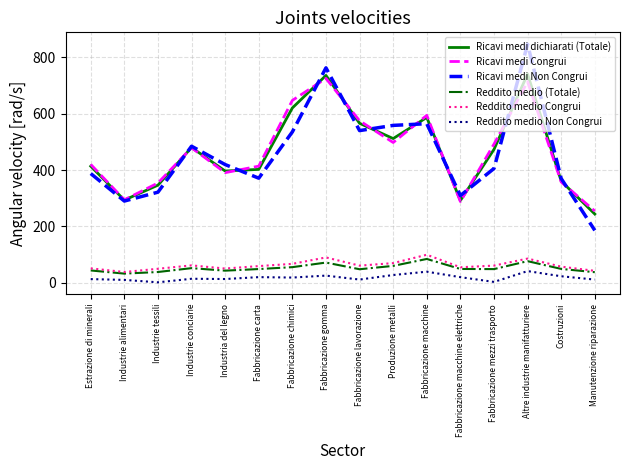

Which label corresponds to the largest value in the chart?

Altre industrie manifatturiere